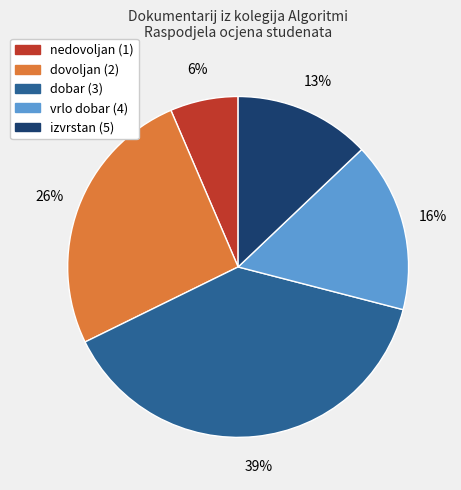

Is there any slice that represents more than half of the pie?

No